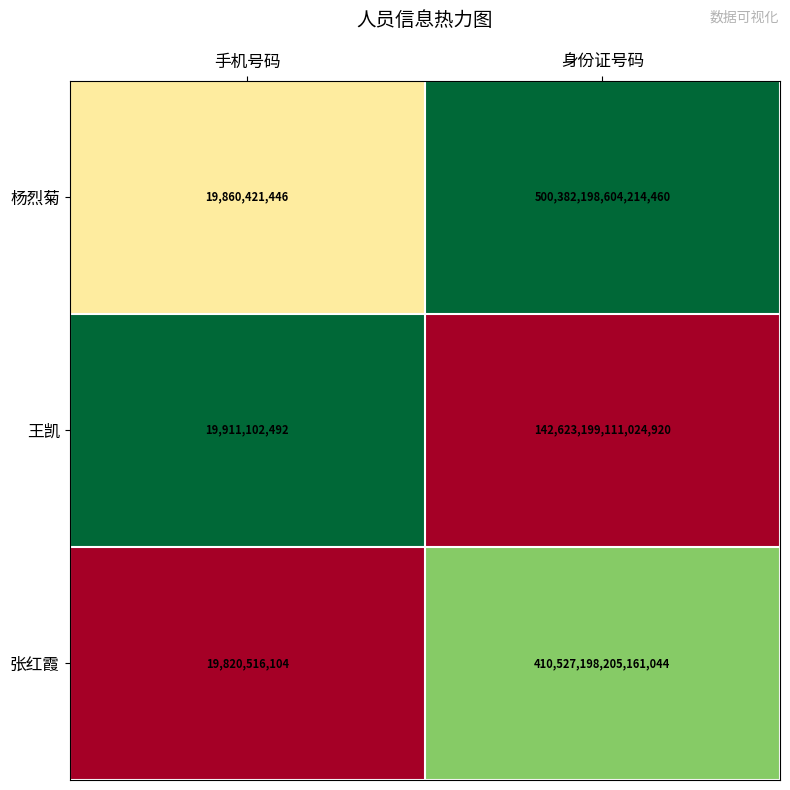

Rank the series by their average value, from lowest to highest.

王凯, 张红霞, 杨烈菊